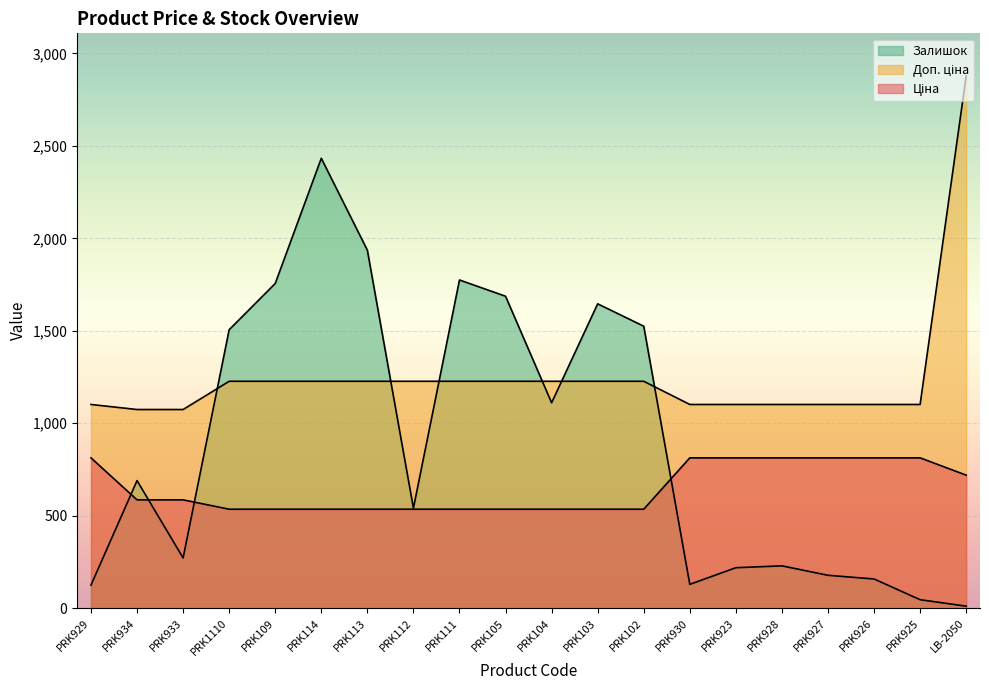

True or false: Ціна has a value of 535.4 at PRK113.

True